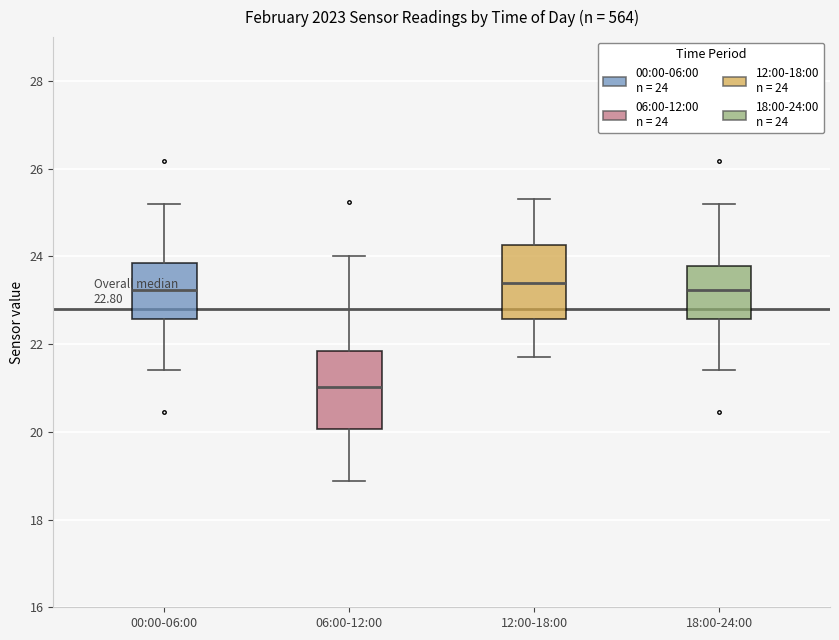

Which box's median line is the lowest?

06:00-12:00